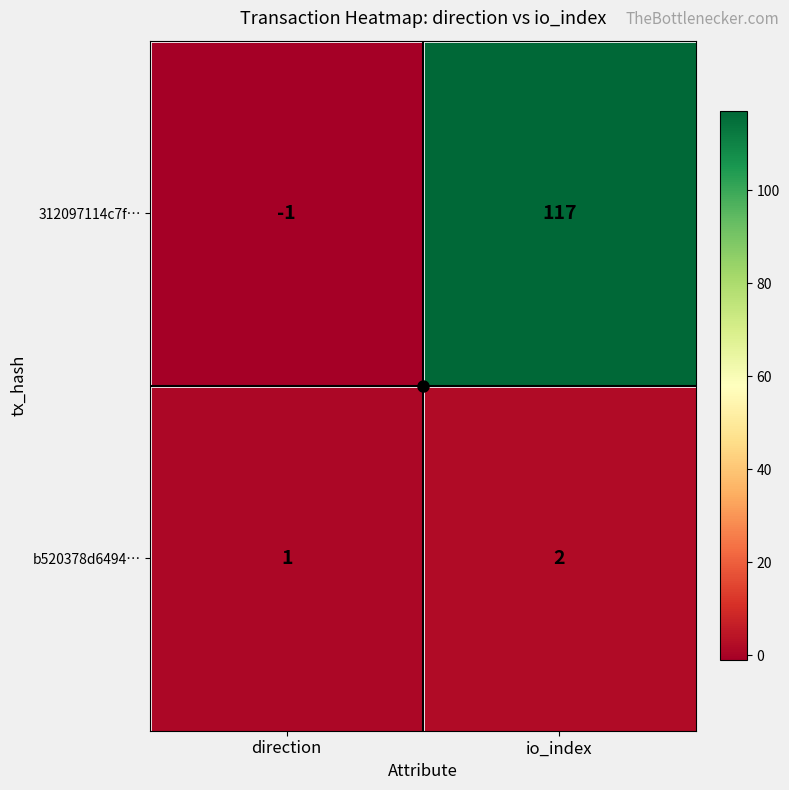

Which label corresponds to the largest value in the chart?

io_index